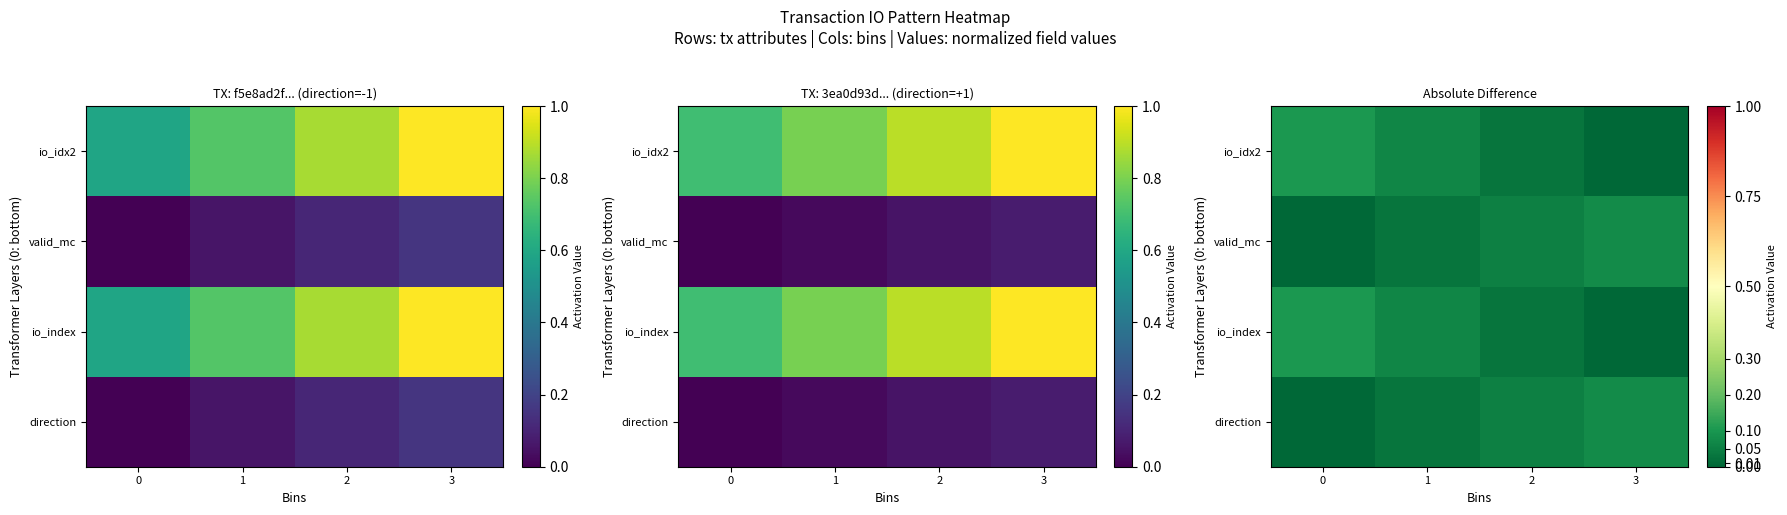

At how many categories does at least one series exceed 0?

4